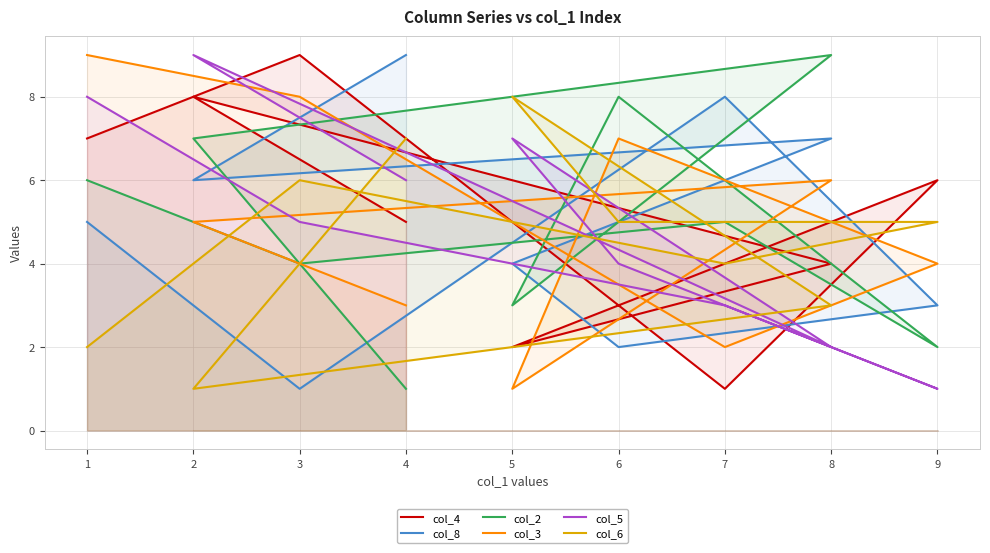

Rank the series at 2 from highest to lowest value.

col_5, col_4, col_2, col_8, col_3, col_6